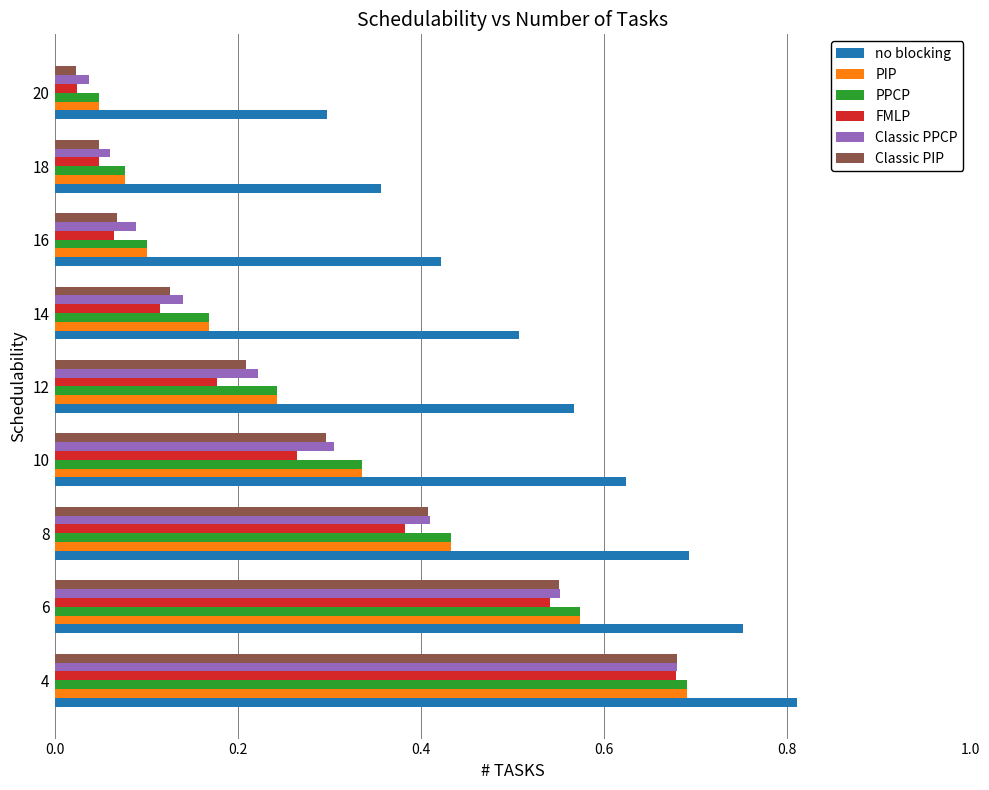

Which category has the lowest value in the no blocking series?

20